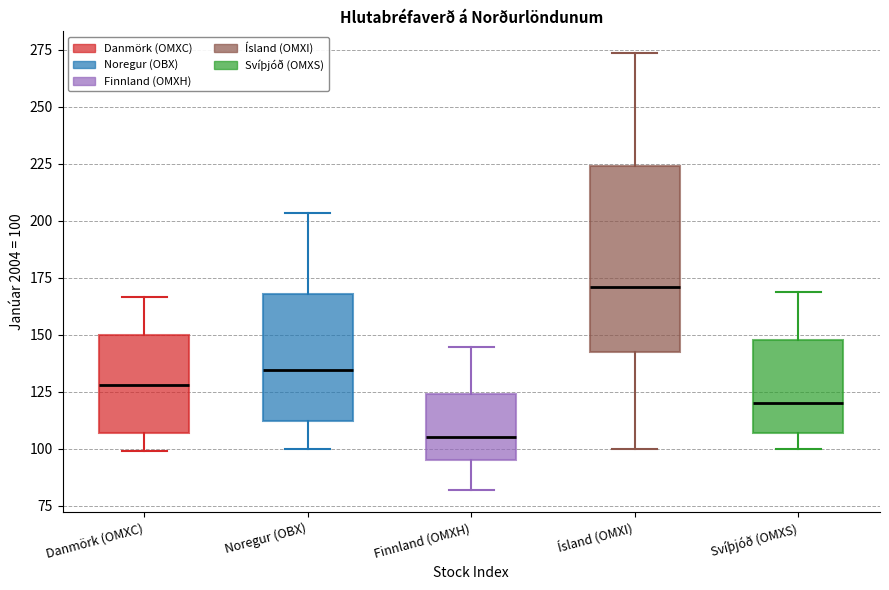

Where does the upper whisker of the box for Danmörk (OMXC) end on the y-axis? The values are not printed on the chart, so give them approximately, as read against the axis.

165